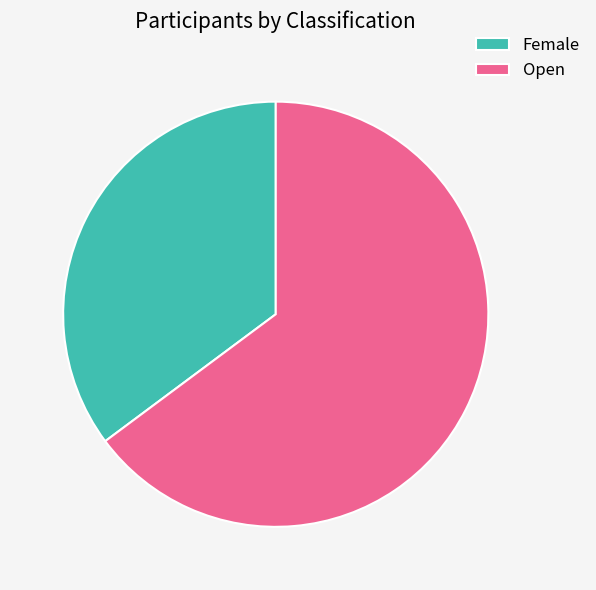

Count the number of slices in the pie.

2